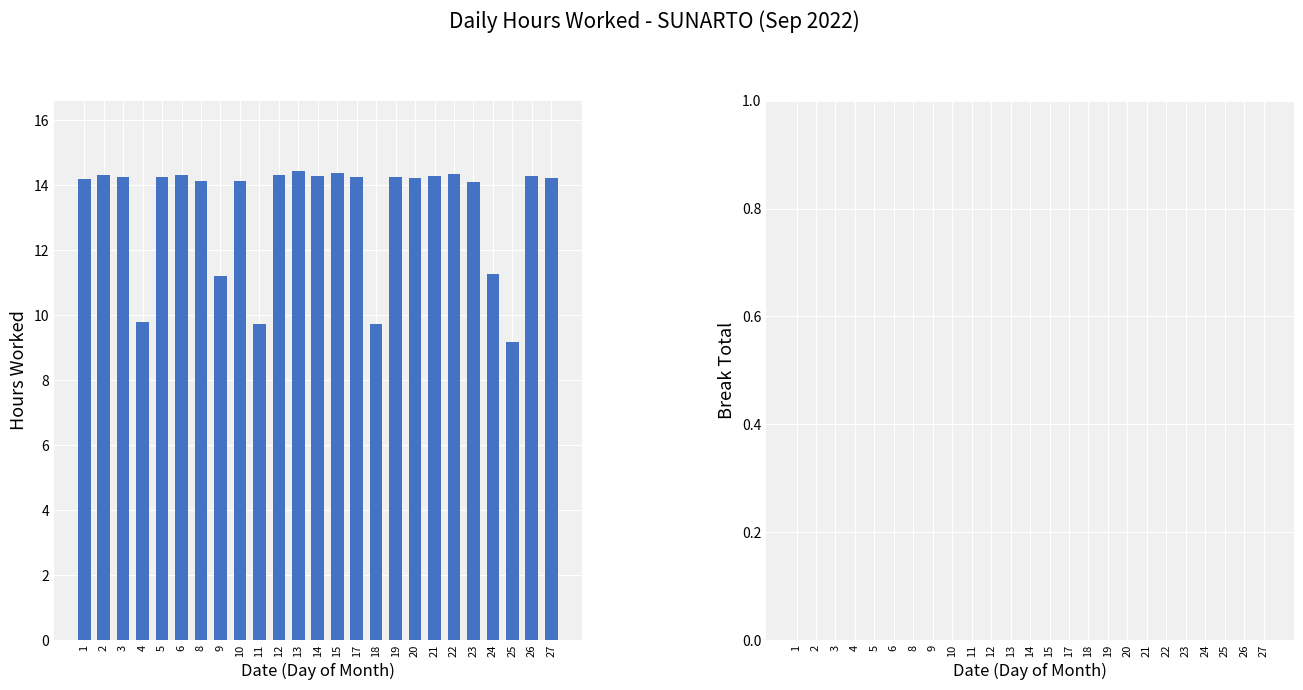

Is it true that the value at 25 is 5.6?

False